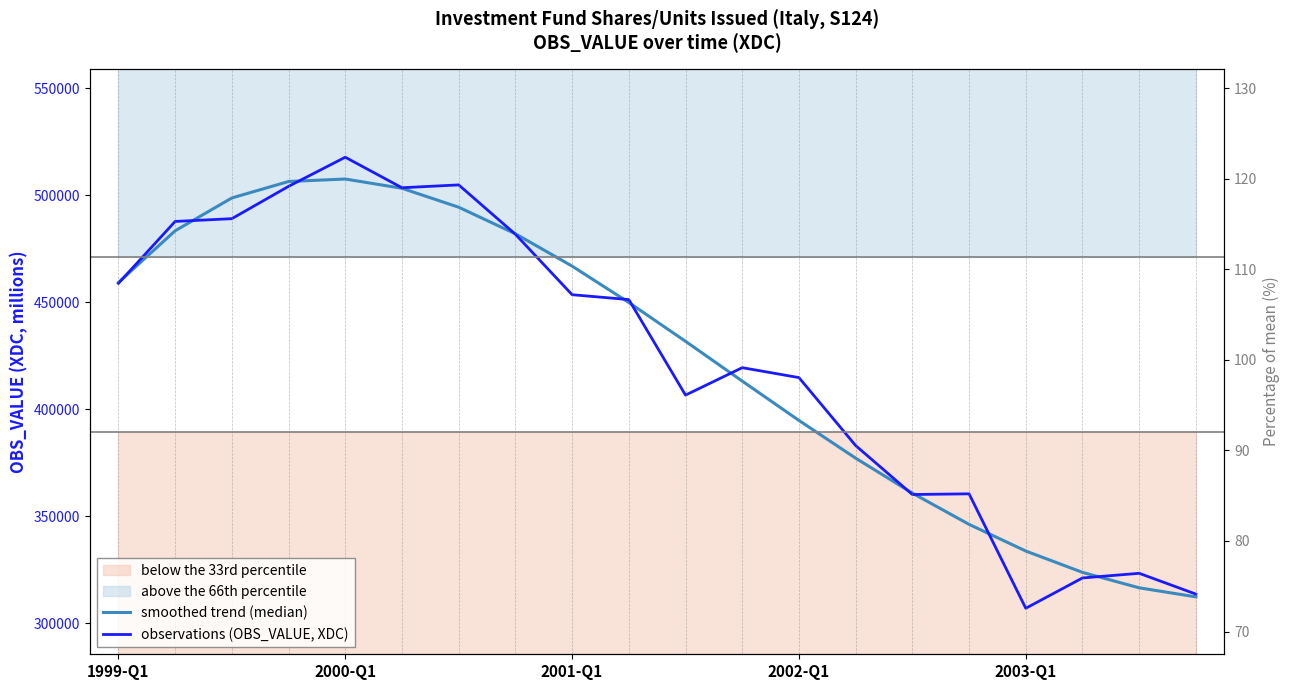

How many intersections are there between smoothed trend (median) and observations (OBS_VALUE, XDC)?

11